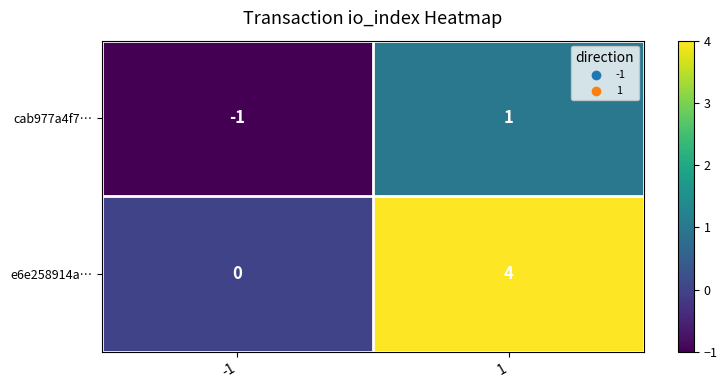

What is the approximate value of e6e258914a… at 1?

4